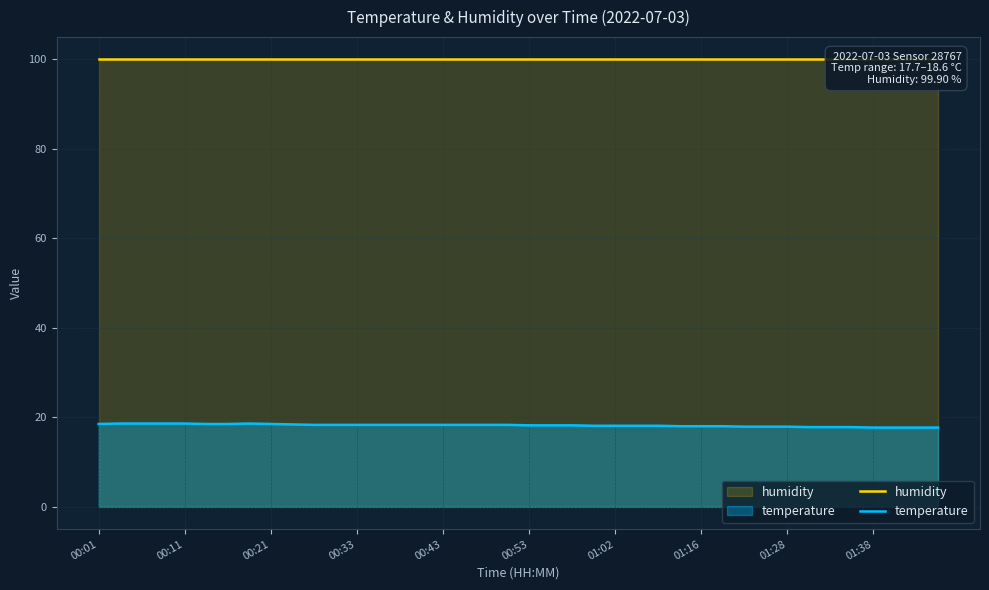

What is the minimum value for temperature?

17.7